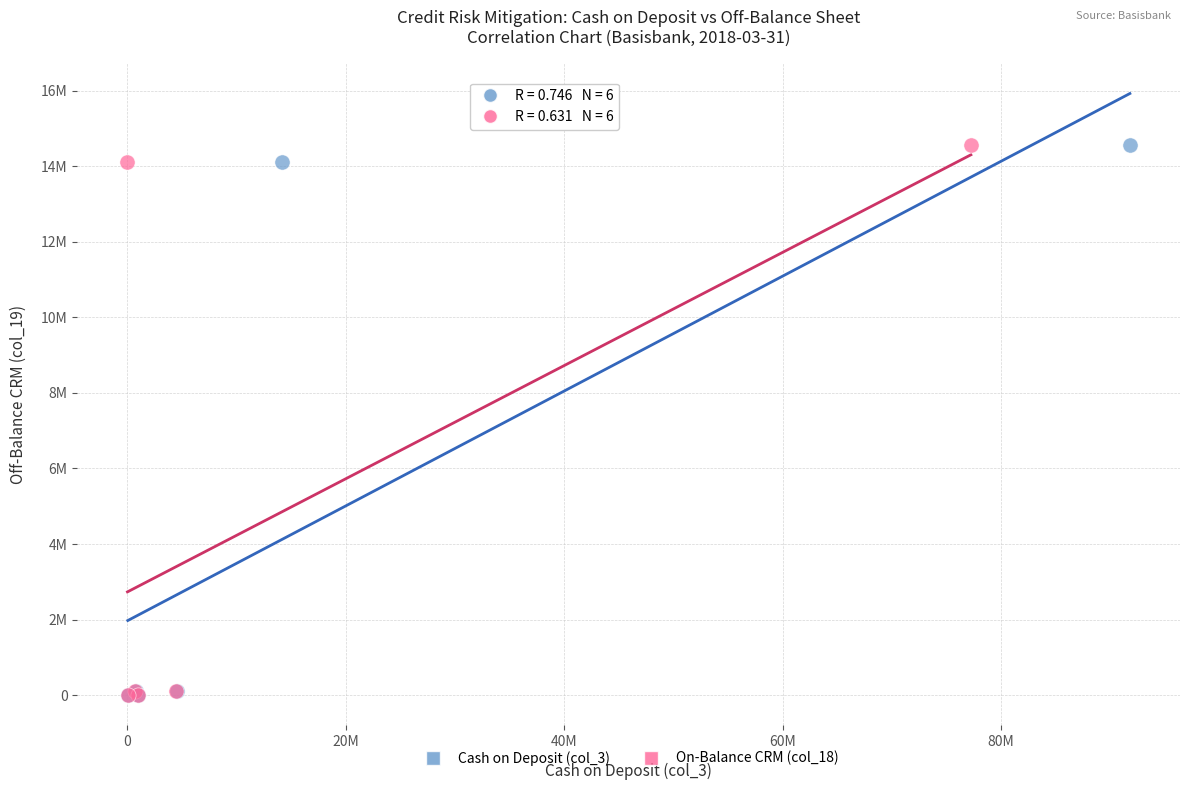

What are all the series names shown in the legend?

Cash on Deposit (col_3), On-Balance CRM (col_18)